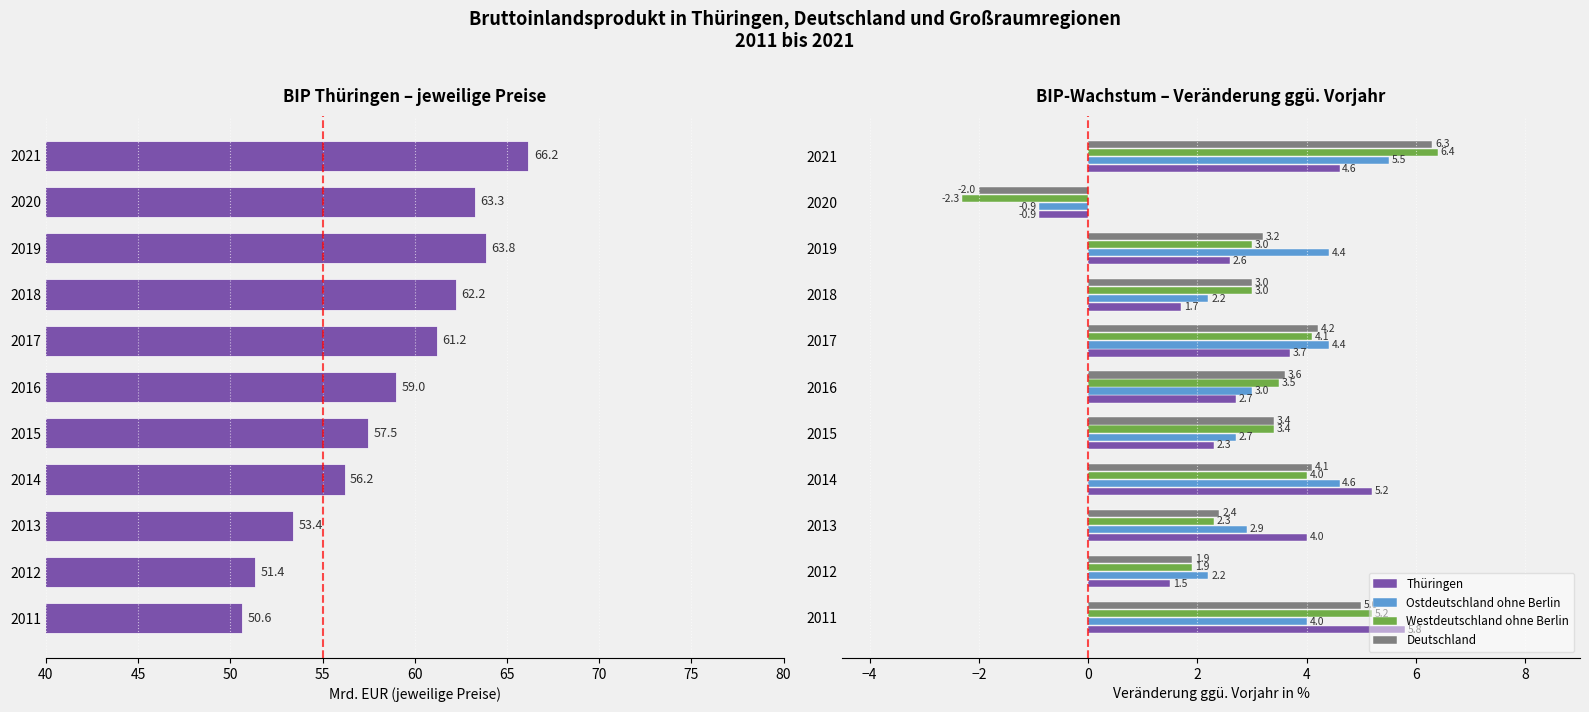

How many data points in Westdeutschland ohne Berlin are less than 3?

3